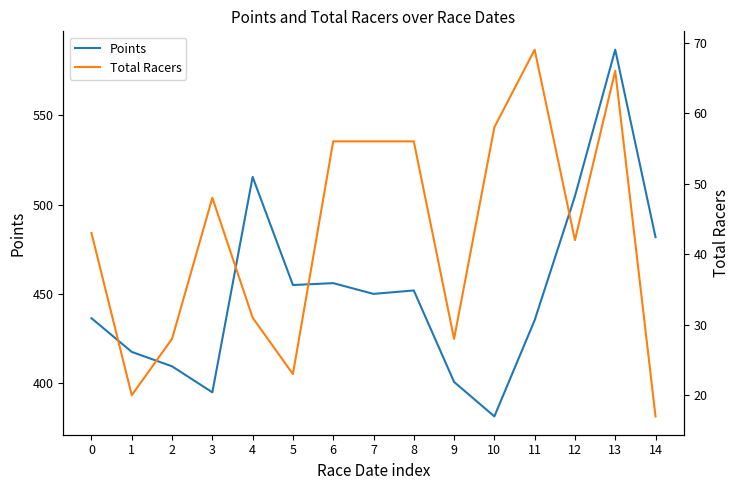

Rank the series at 1 from lowest to highest value.

Total Racers, Points